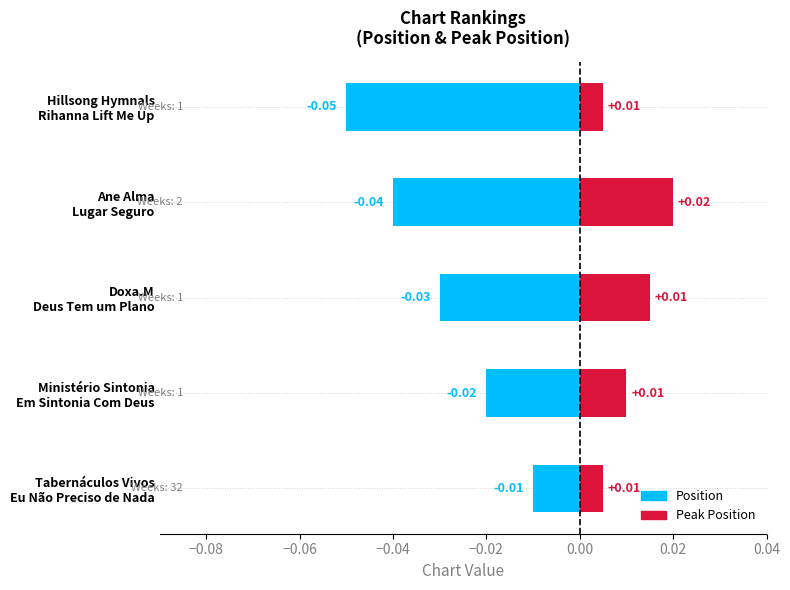

Reading left to right, transcribe all the data shown in this chart.

Position: -0.0	-0.0	-0.0	-0.0	-0.1
Peak Position: 0.0	0.0	0.0	0.0	0.0